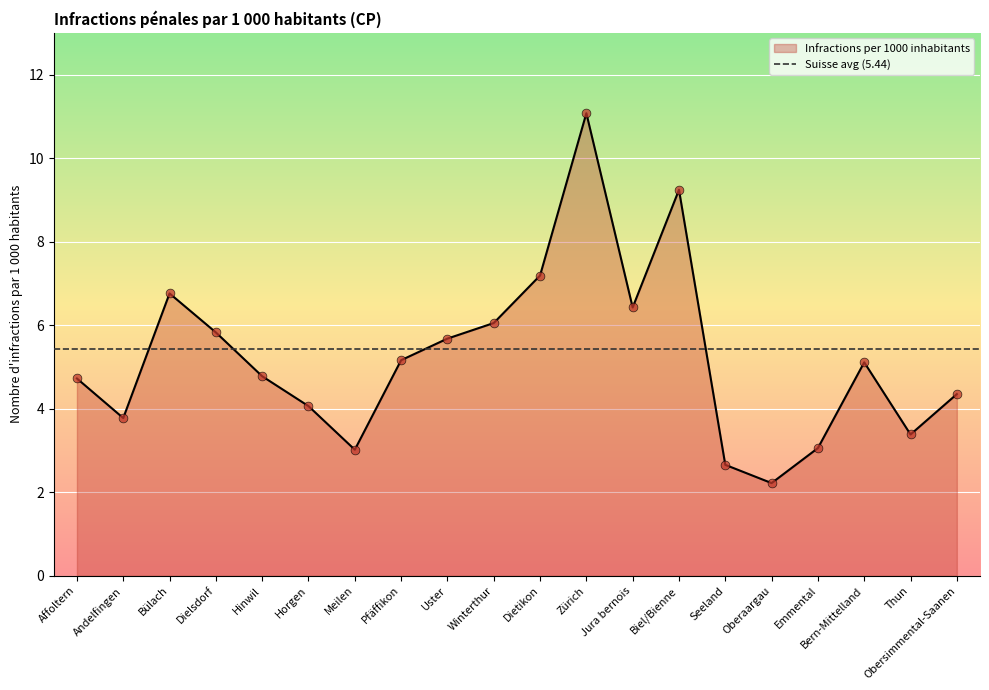

Which has a higher value, Winterthur or Pfäffikon?

Winterthur